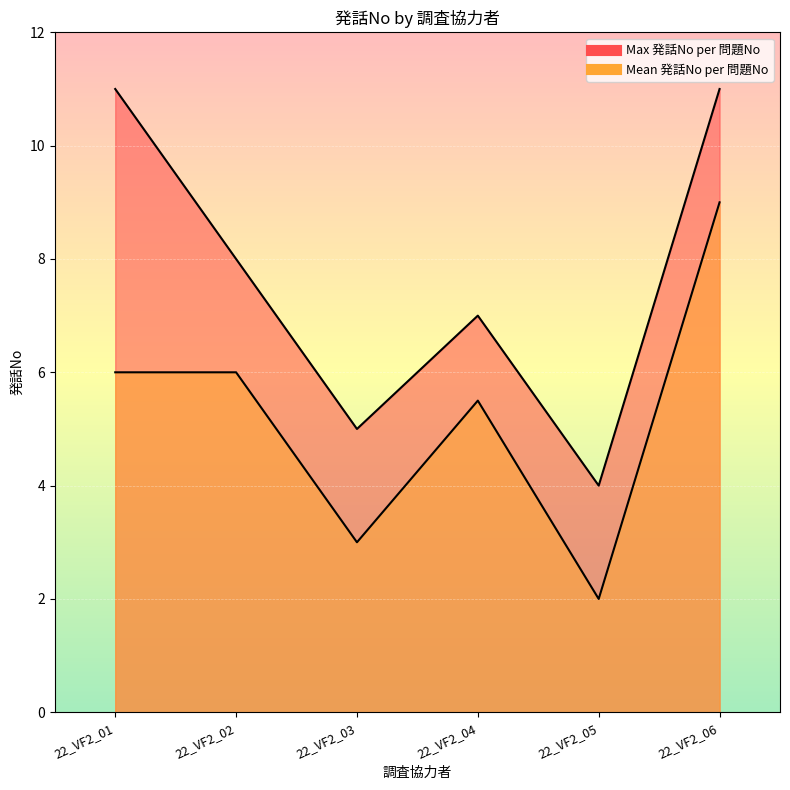

In Mean 発話No per 問題No, how many points are lower than both neighbors (excluding endpoints)?

2